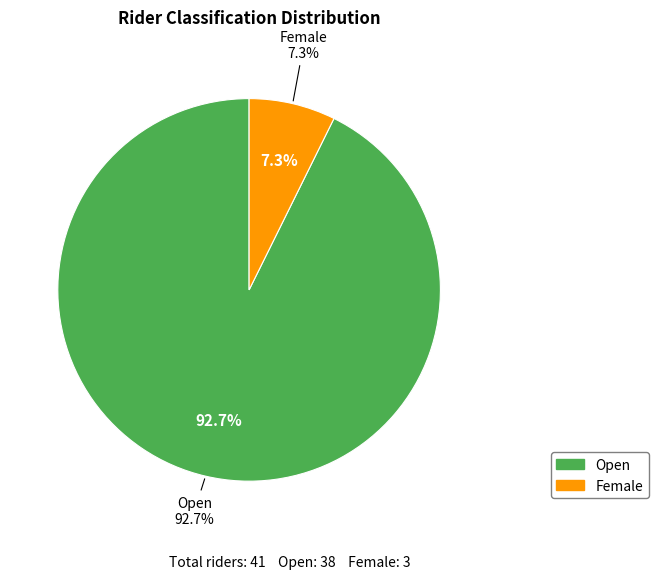

Rank the categories by value from lowest to highest.

Female, Open